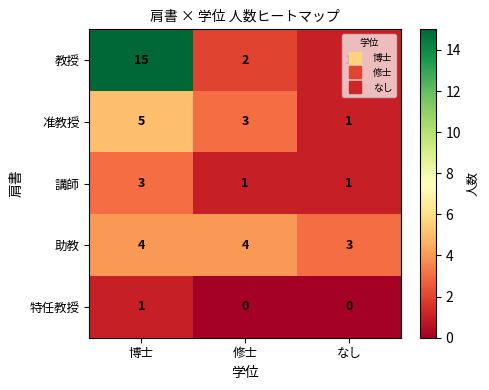

Count the number of data series in this chart.

5